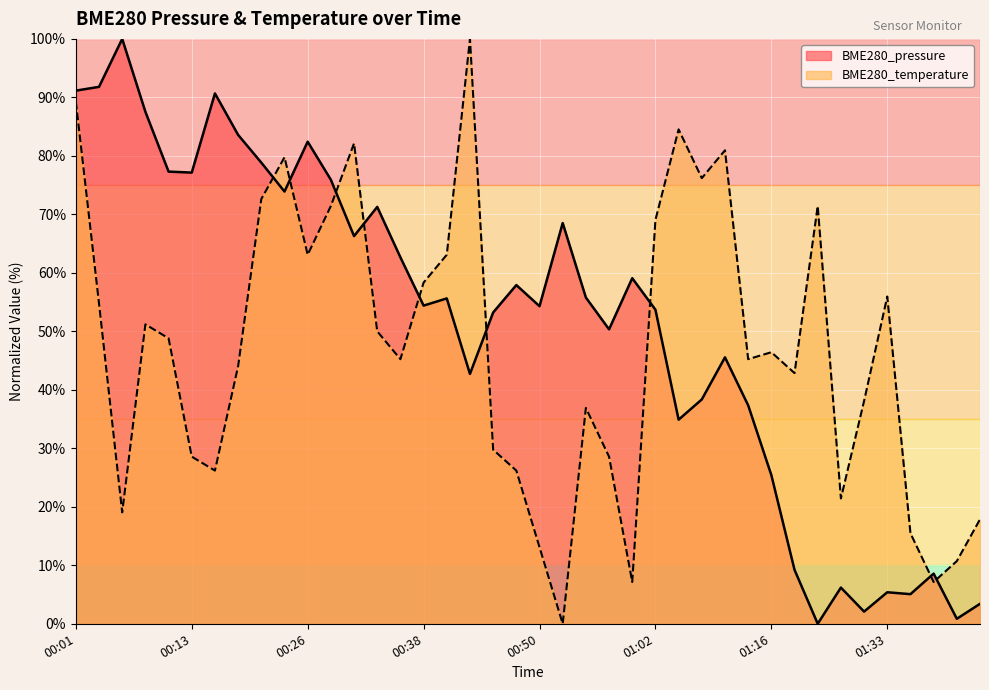

True or false: BME280_pressure and BME280_temperature intersect in this chart.

True